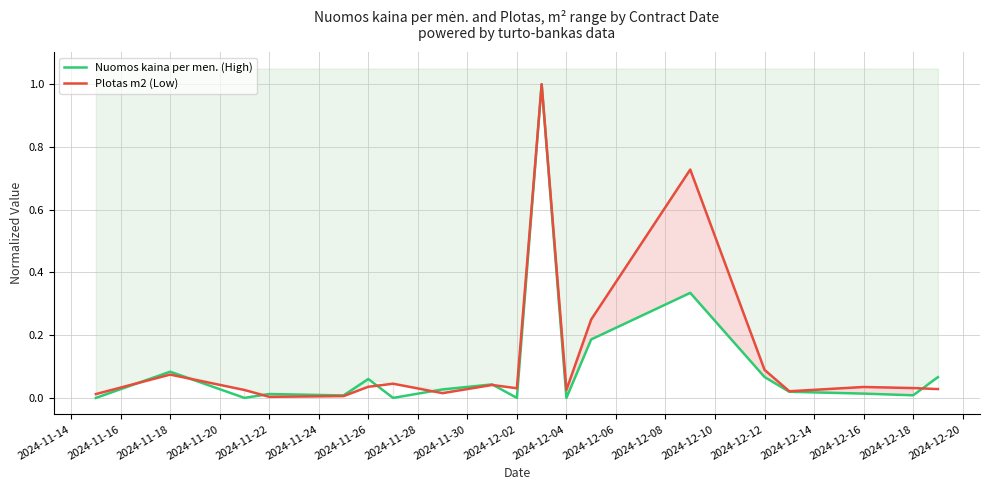

Which series ends up on top after the final intersection of Plotas m2 (Low) and Nuomos kaina per men. (High)?

Nuomos kaina per men. (High)